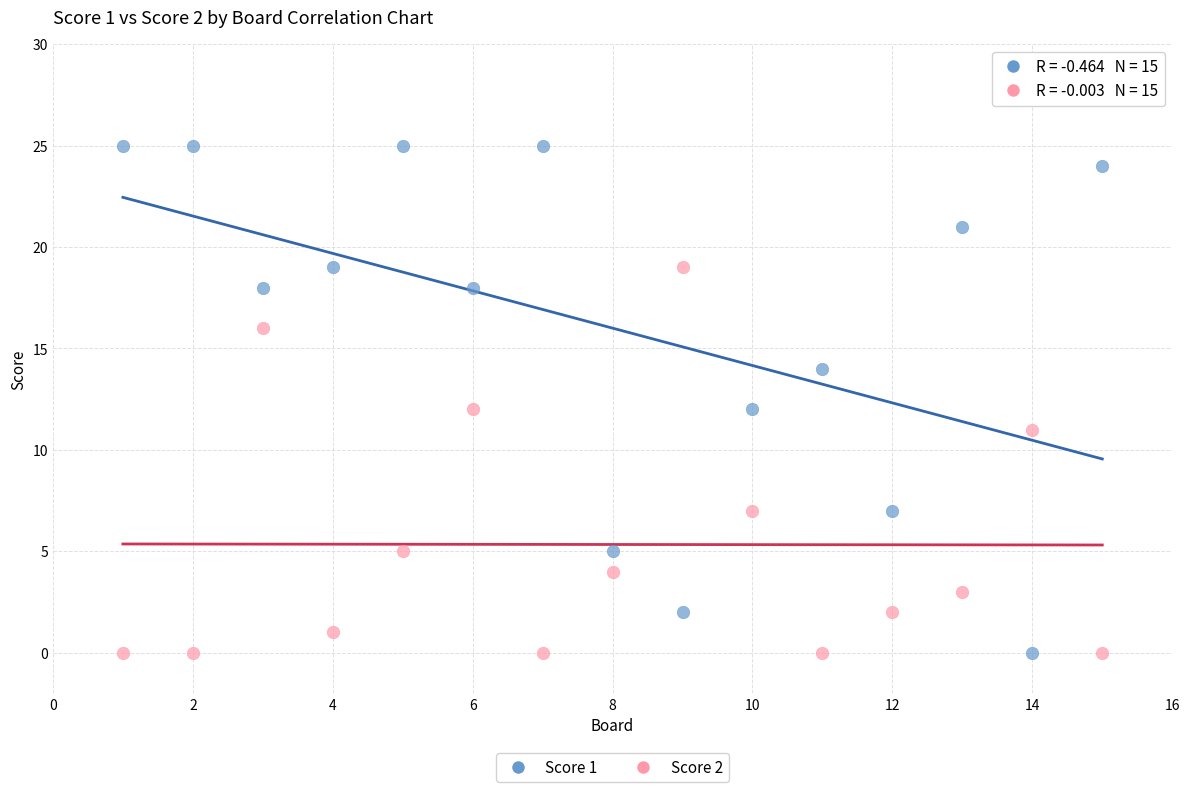

Across all data points, what is the range of Y values (max minus min)?

25